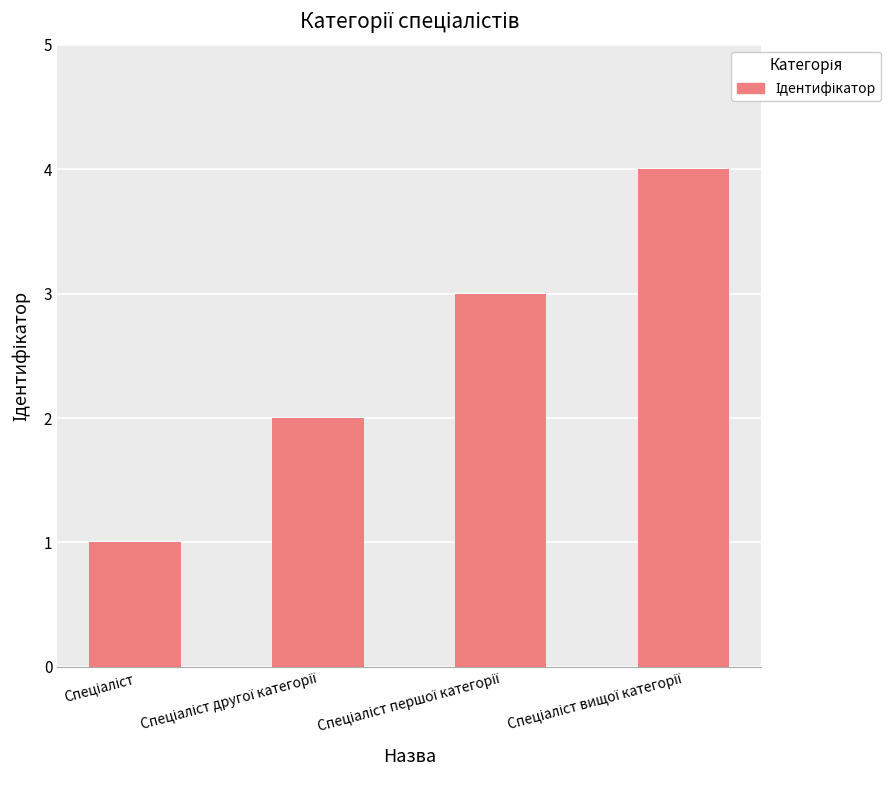

What is the maximum value shown in the chart?

4